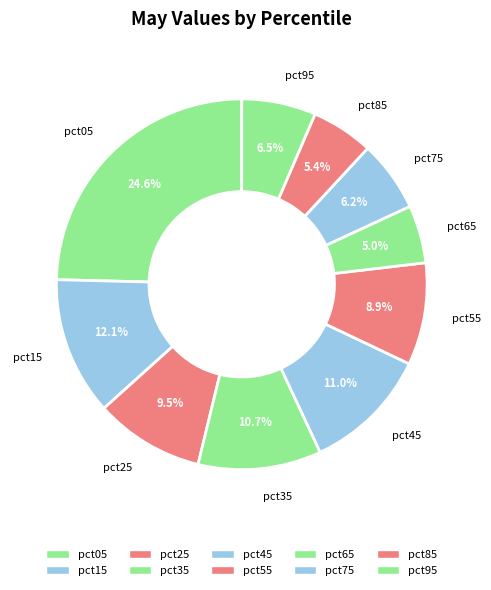

To the nearest percent, what is the difference between the pct05 and pct85 slice percentages?

19%